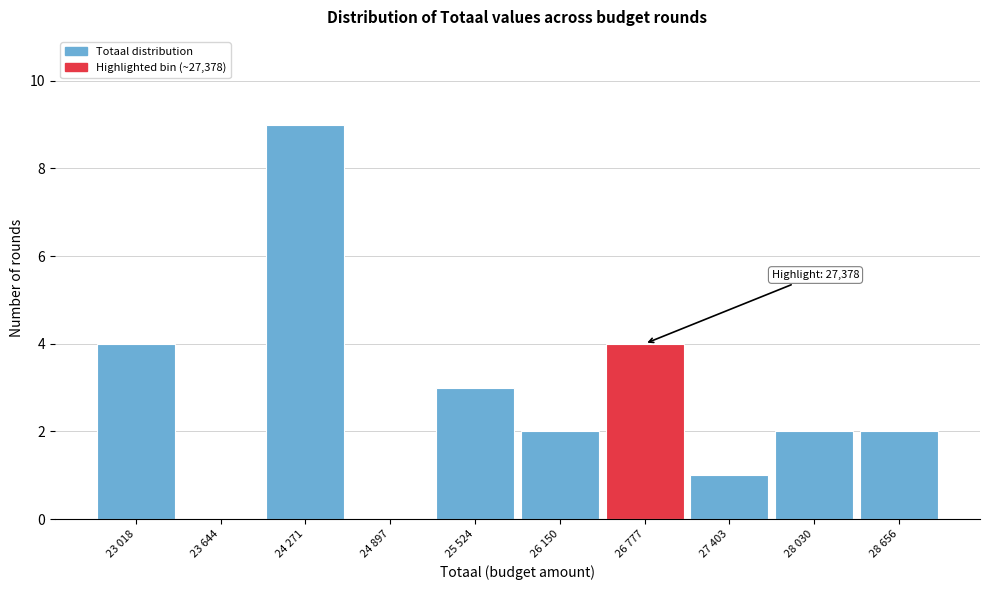

Reading left to right, list all the values displayed in this chart.

23 018=4	23 644=0	24 271=9	24 897=0	25 524=3	26 150=2	26 777=4	27 403=1	28 030=2	28 656=2